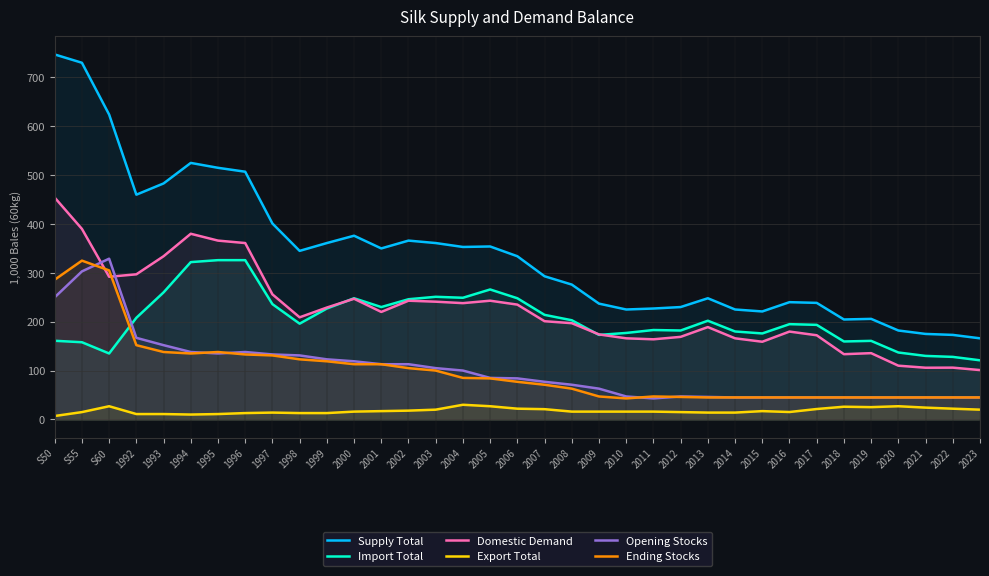

Where does the Opening Stocks series first go above 84?

S50